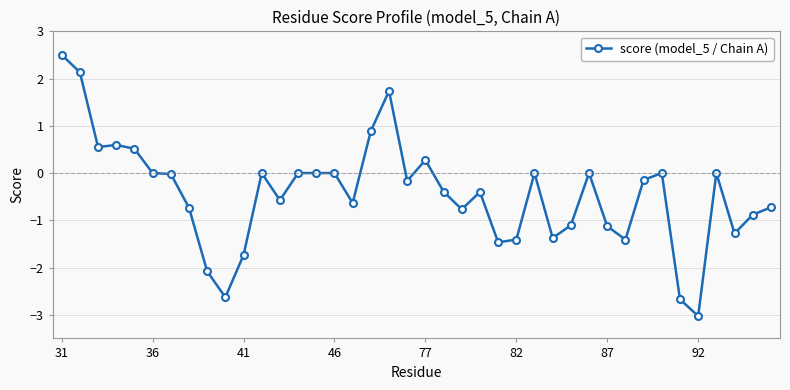

What is the value of the 13th point from the left?

-0.6